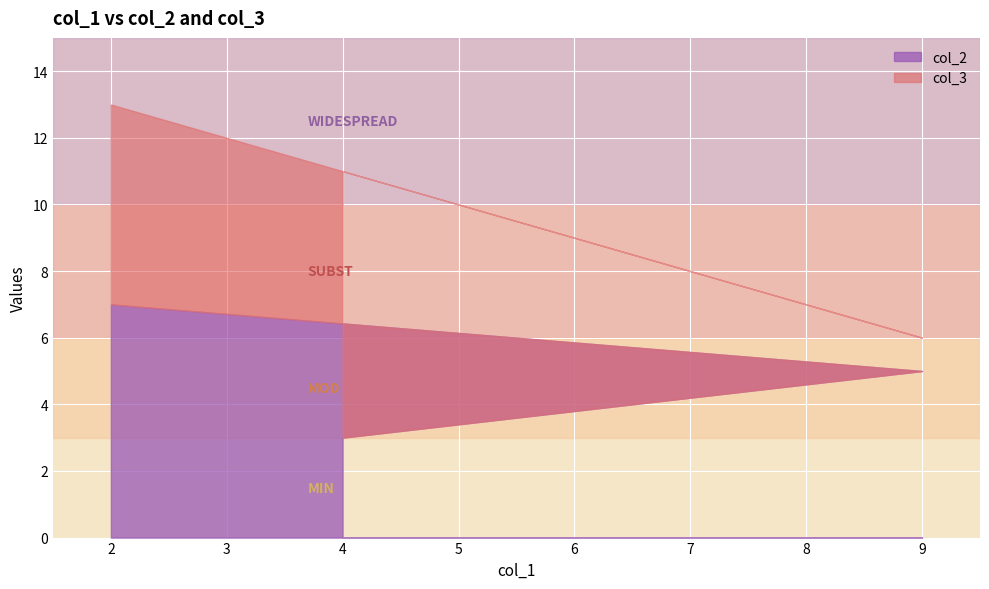

How many lines are shown in the chart?

2